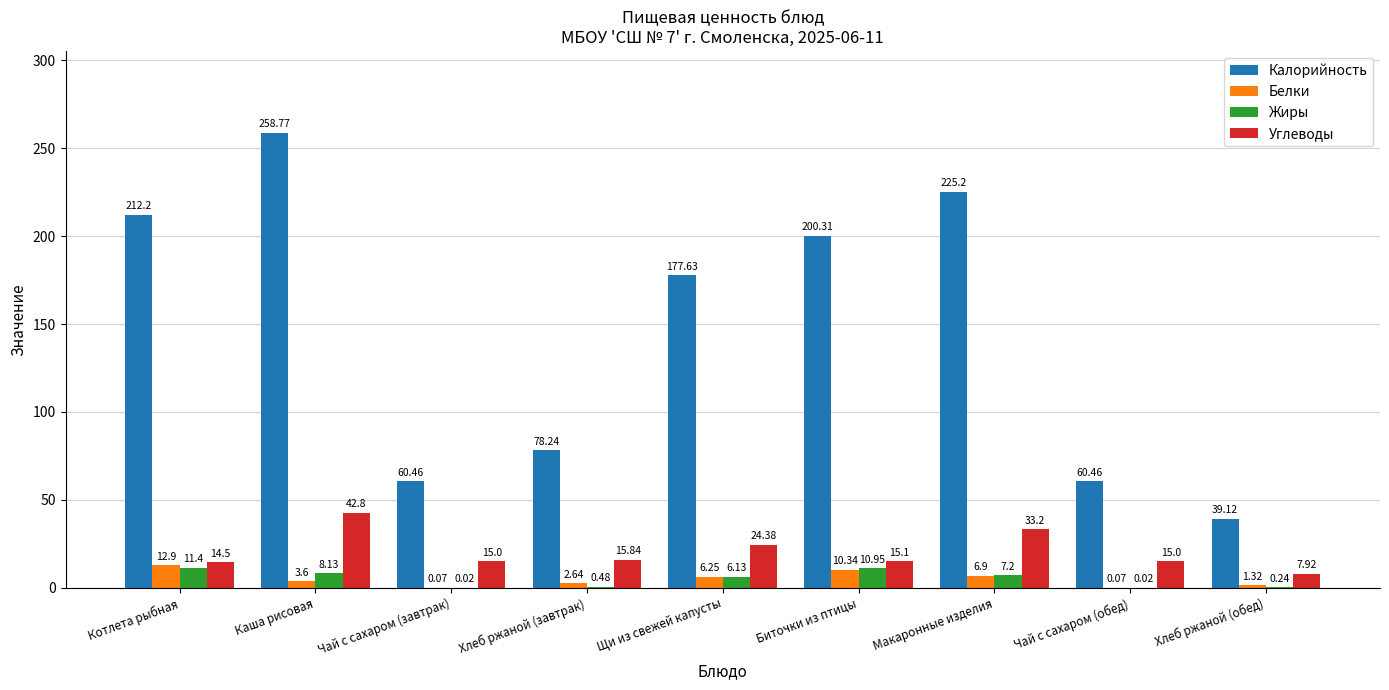

Which series has the widest spread of values?

Калорийность